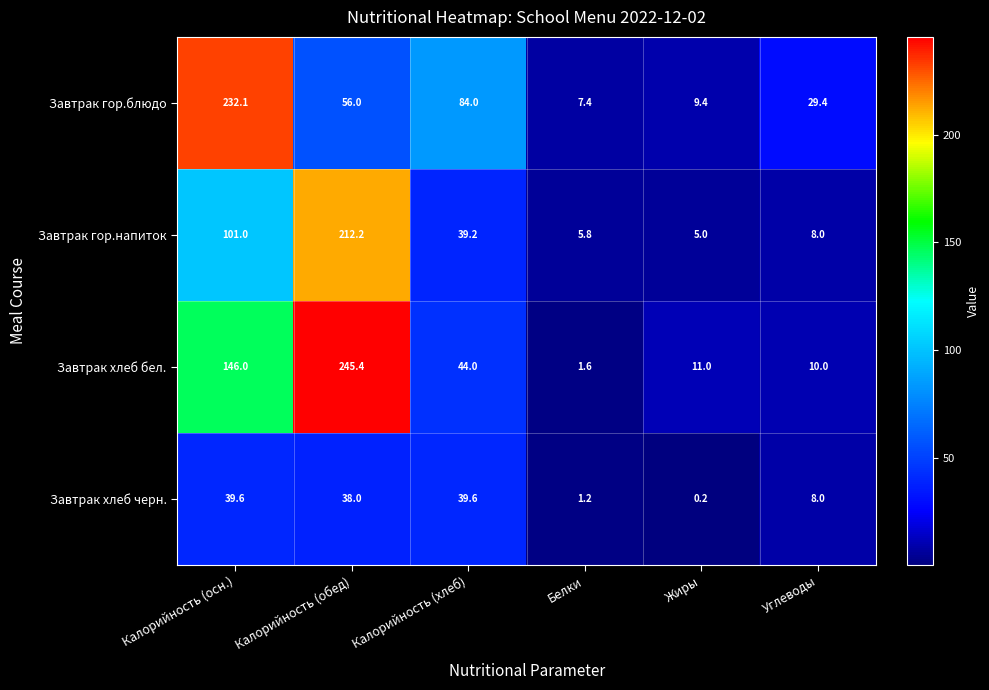

How many categories are shown in the chart?

6